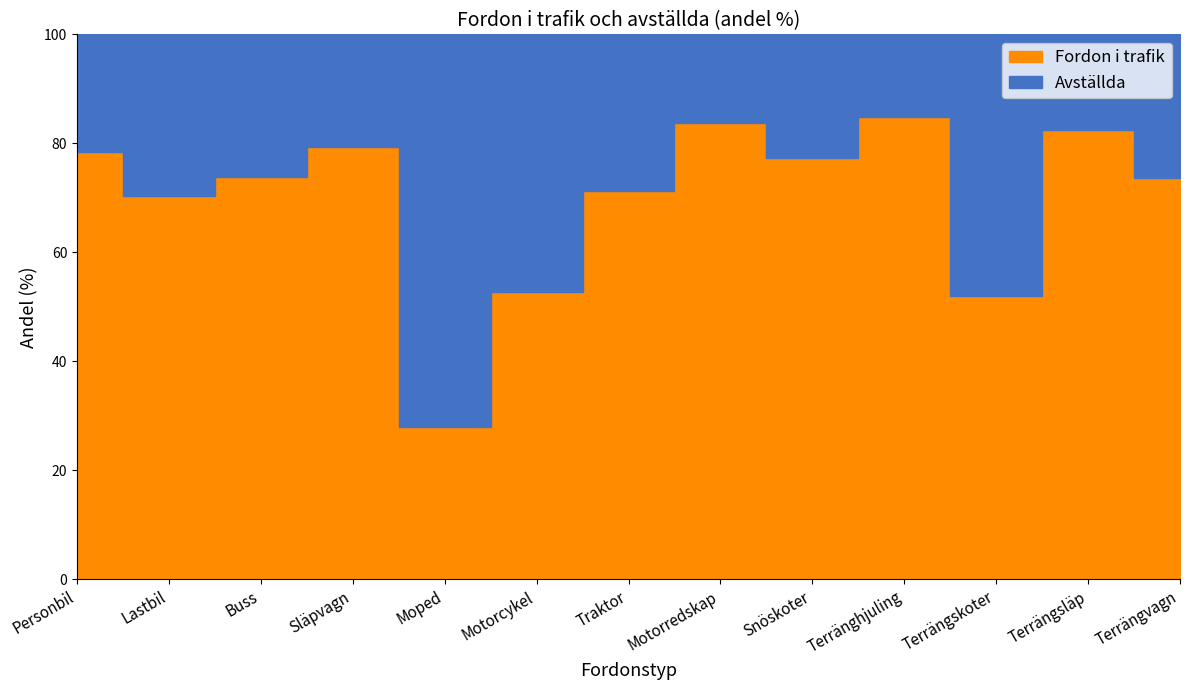

What is the label of the 10th point from the right?

Släpvagn